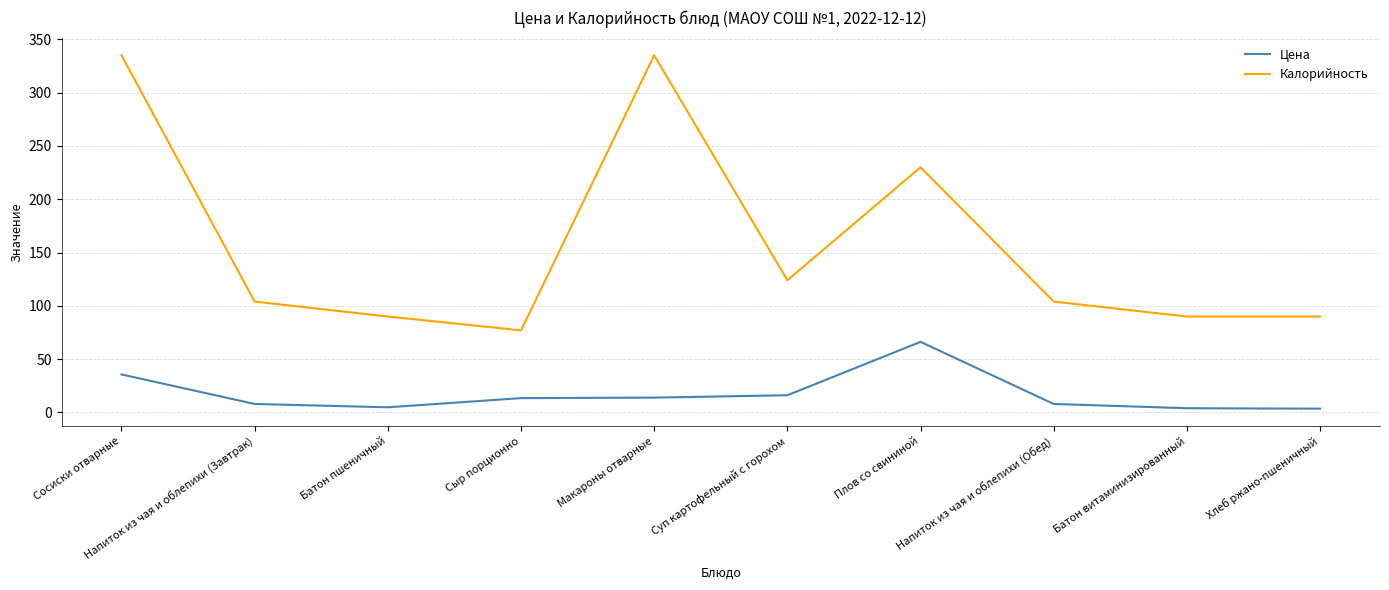

How many lines are shown in the chart?

2